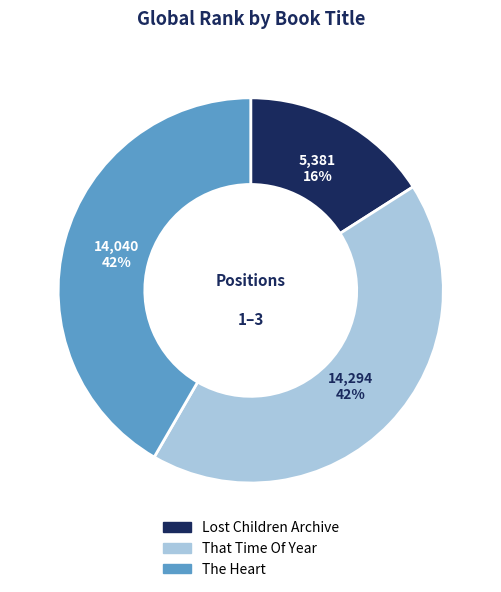

To the nearest percent, what portion does Lost Children Archive represent?

16%